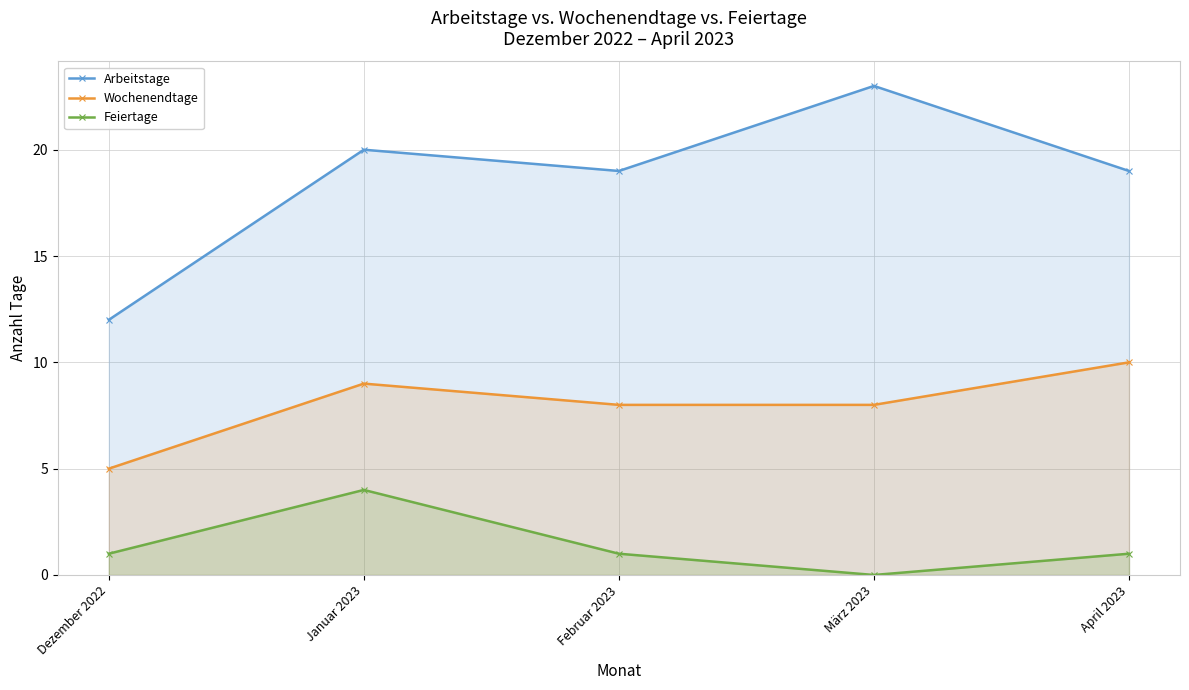

True or false: Wochenendtage and Arbeitstage cross at least once.

False